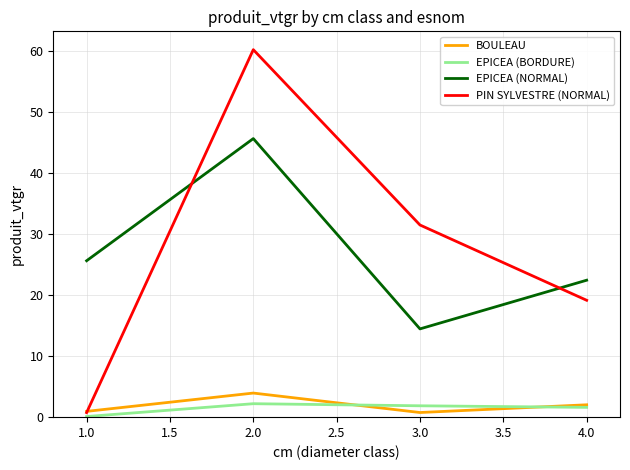

How many lines are shown in the chart?

4